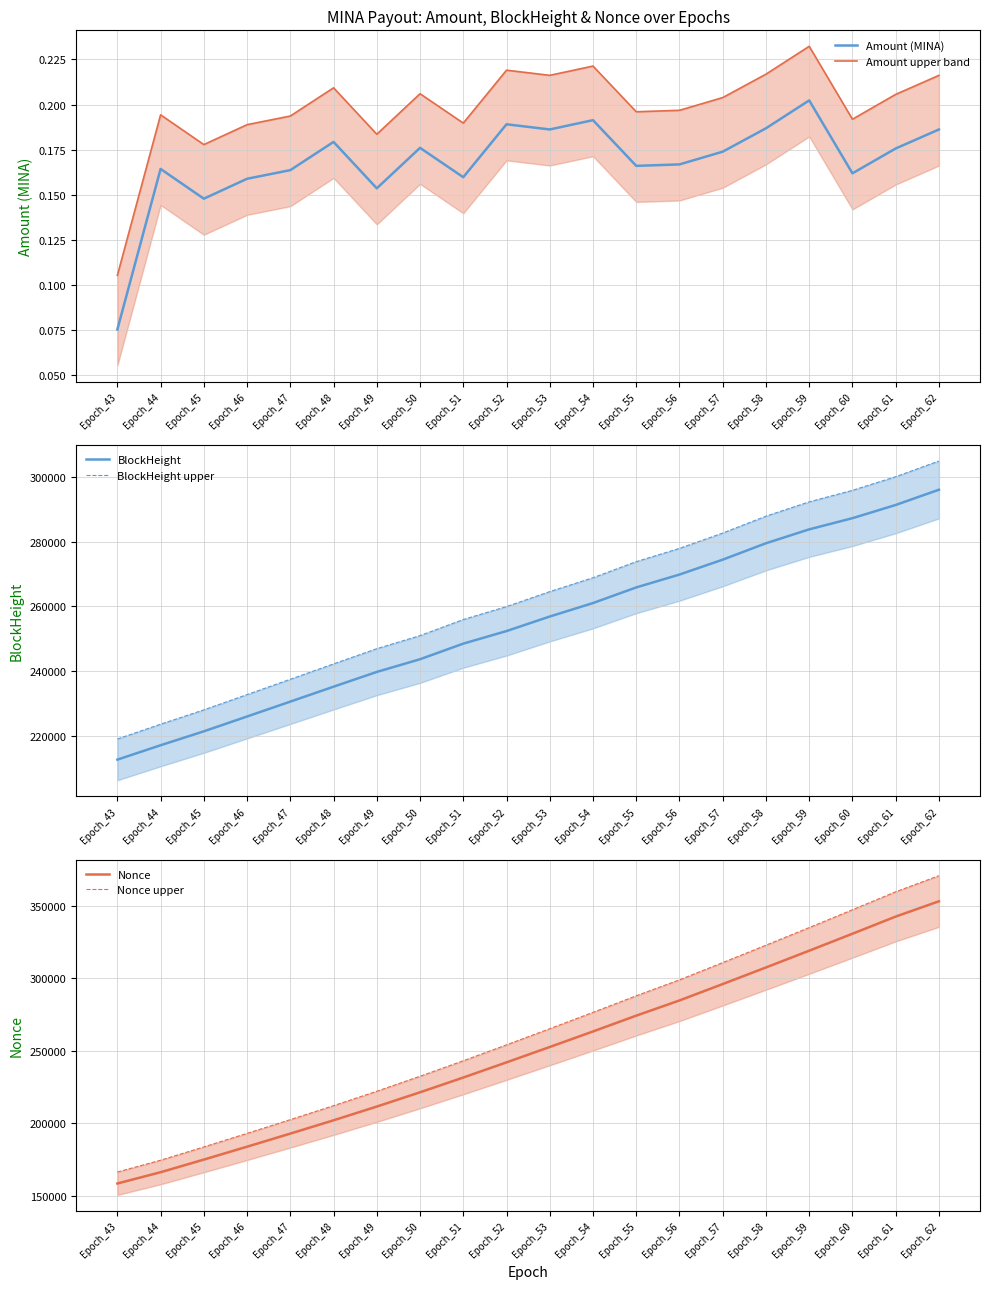

Between Epoch_45 and Epoch_58, which series saw the biggest shift?

Nonce upper